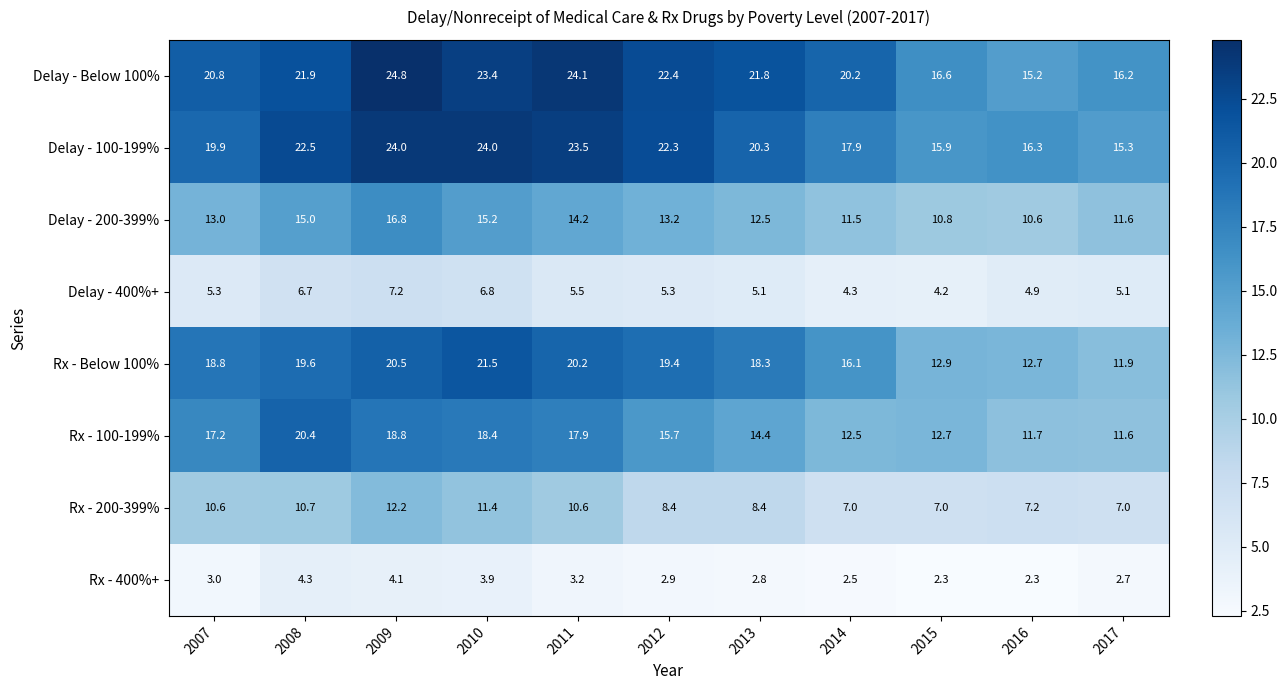

Which series changed the most between 2009 and 2011?

Delay - 200-399%